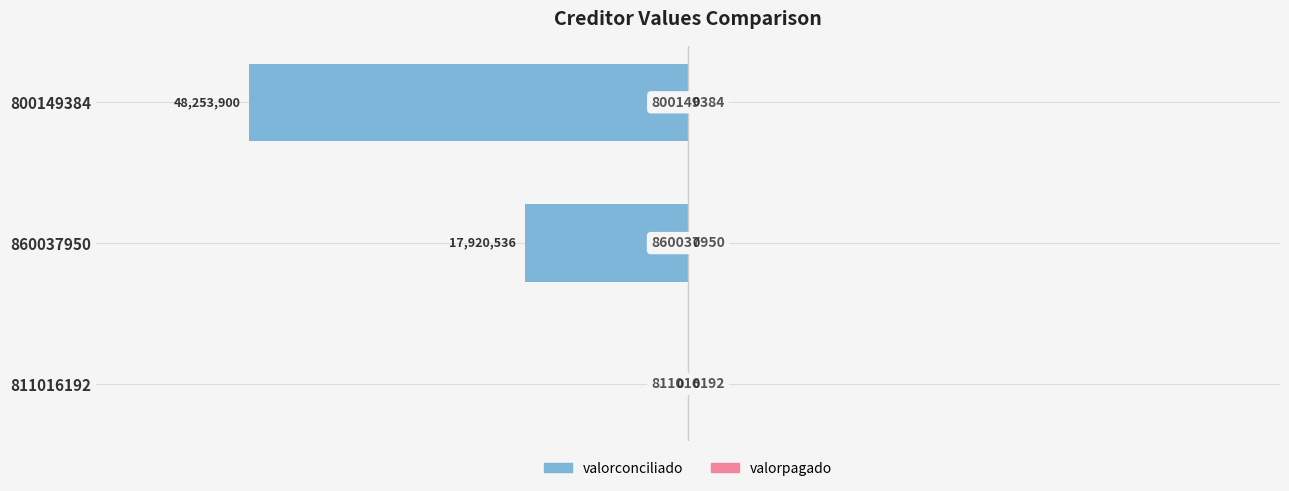

Are the bars horizontal?

Yes